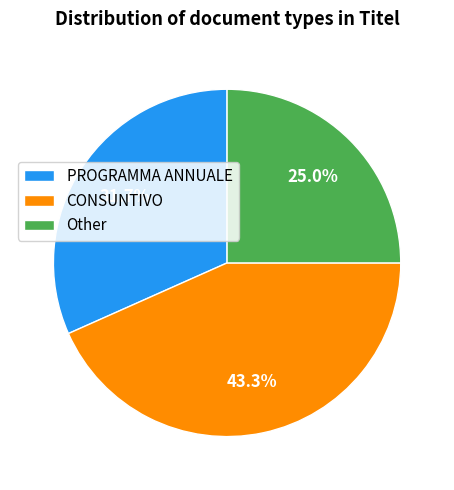

Combined, do PROGRAMMA ANNUALE and CONSUNTIVO account for over 50%?

Yes